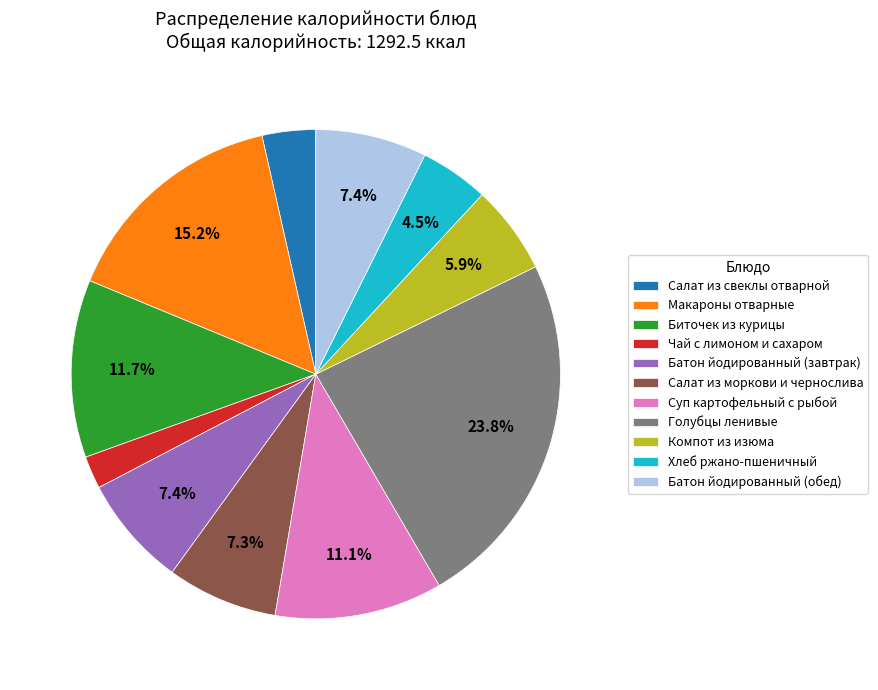

True or false: Компот из изюма accounts for 6% of the total.

True